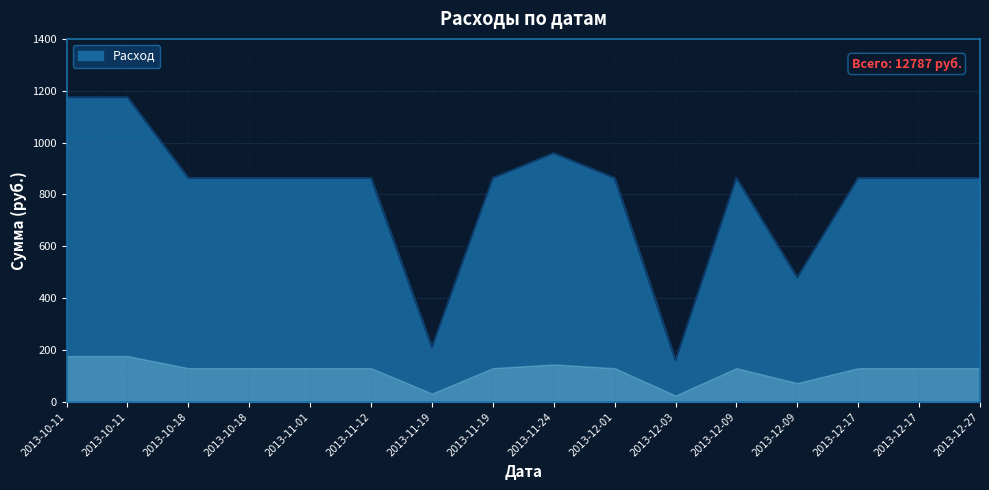

How many lines are shown in the chart?

1